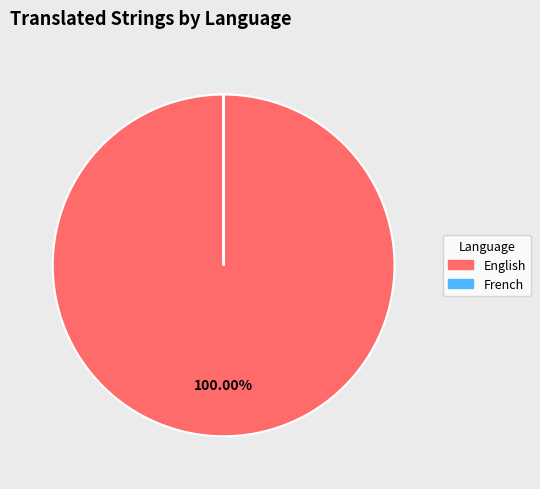

To the nearest percent, what is the average slice percentage?

50%